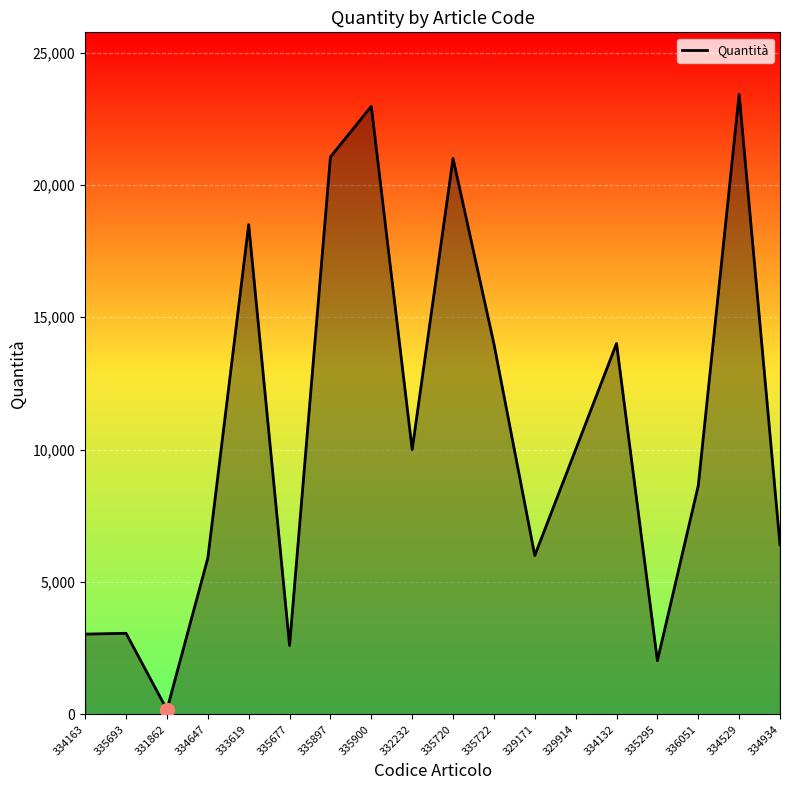

The chart shows a value of 3030 at 334163. True or false?

True